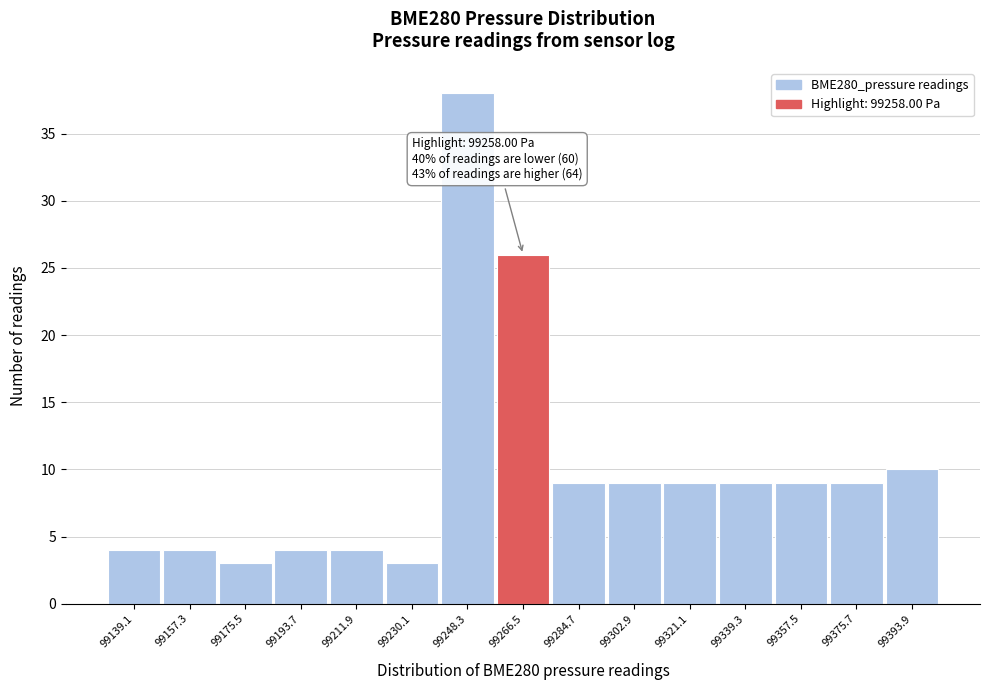

Which range on the x-axis has the tallest bar?

99239.2 to 99257.4